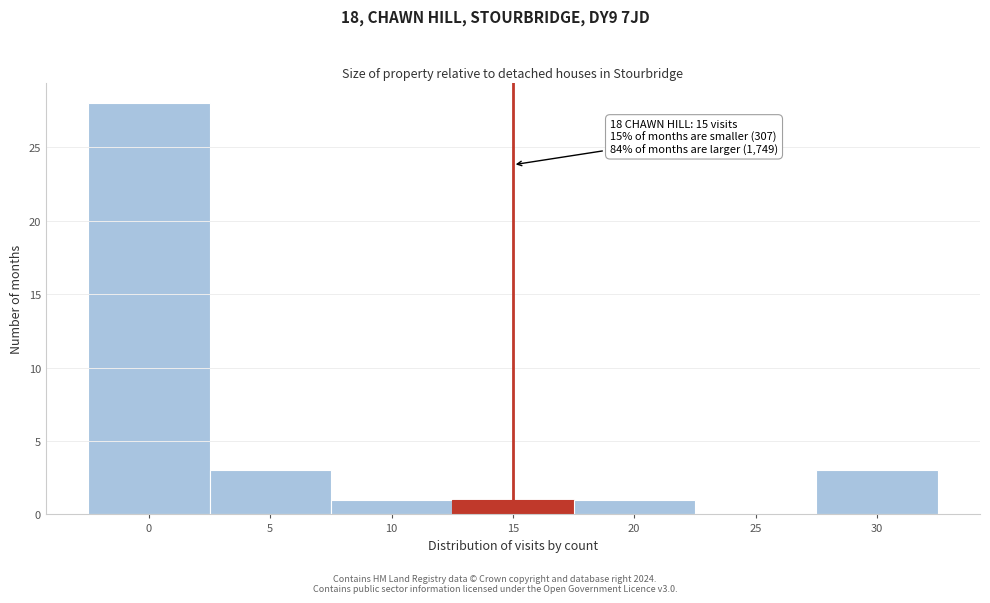

Which range on the x-axis has the tallest bar?

-2.5 to 2.5